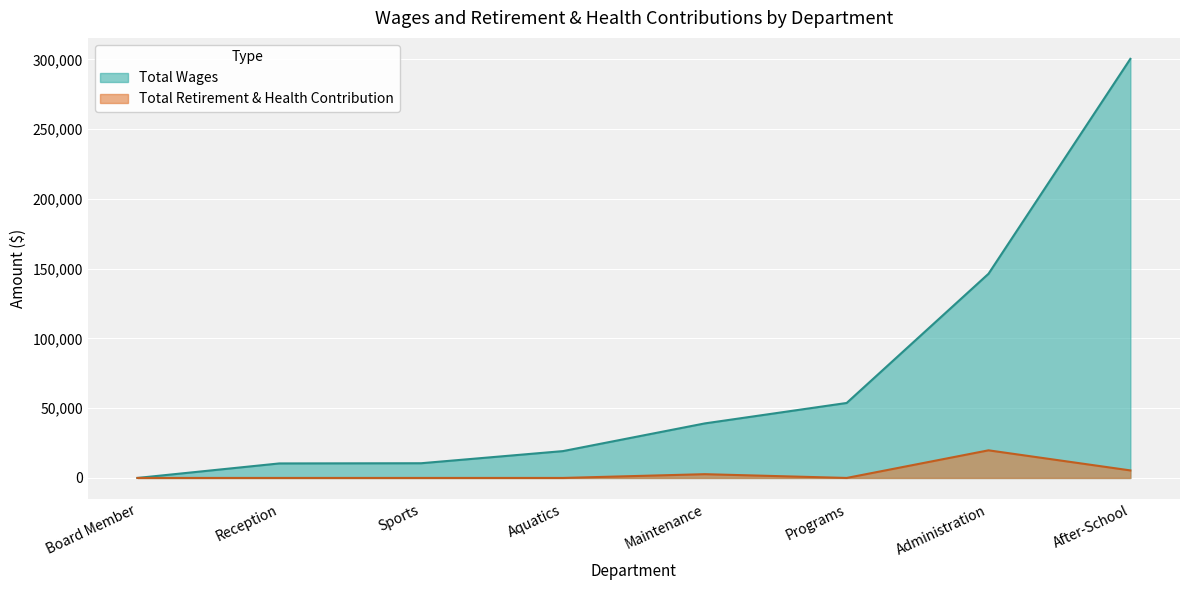

Reading right to left, transcribe all the data shown in this chart.

Total Wages: Board Member=0	Reception=10403	Sports=10545	Aquatics=19245	Maintenance=39098	Programs=53746	Administration=146368	After-School=300411
Total Retirement & Health Contribution: Board Member=0	Reception=0	Sports=0	Aquatics=0	Maintenance=2700	Programs=0	Administration=19800	After-School=5400